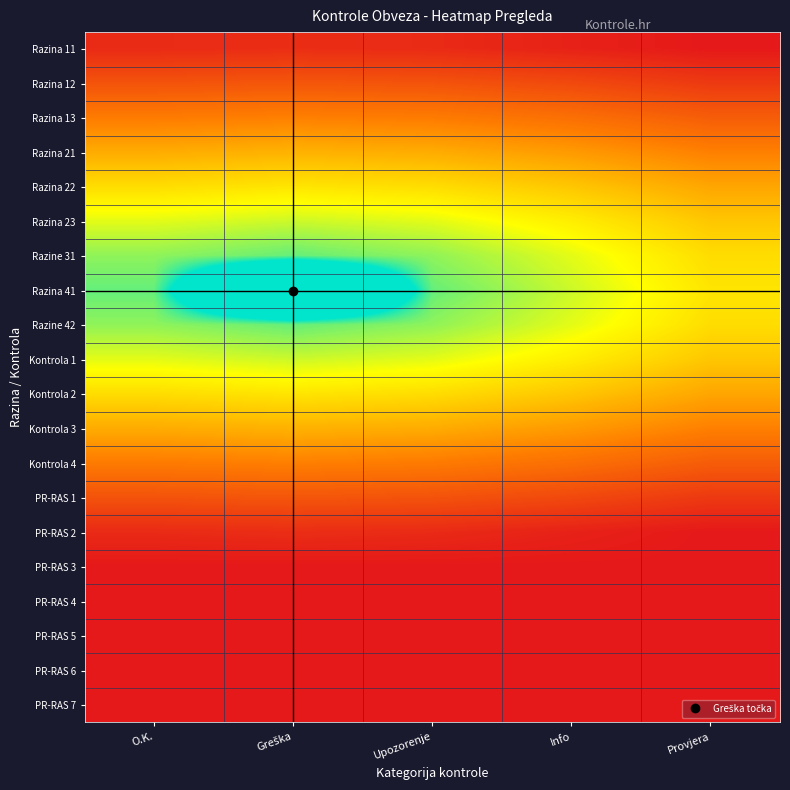

Rank the series by their maximum value, from lowest to highest.

PR-RAS 3, PR-RAS 4, PR-RAS 5, PR-RAS 6, PR-RAS 7, Razina 11, PR-RAS 2, Razina 12, PR-RAS 1, Razina 13, Kontrola 4, Razina 21, Kontrola 3, Razina 22, Kontrola 2, Razina 23, Kontrola 1, Razine 31, Razine 42, Razina 41